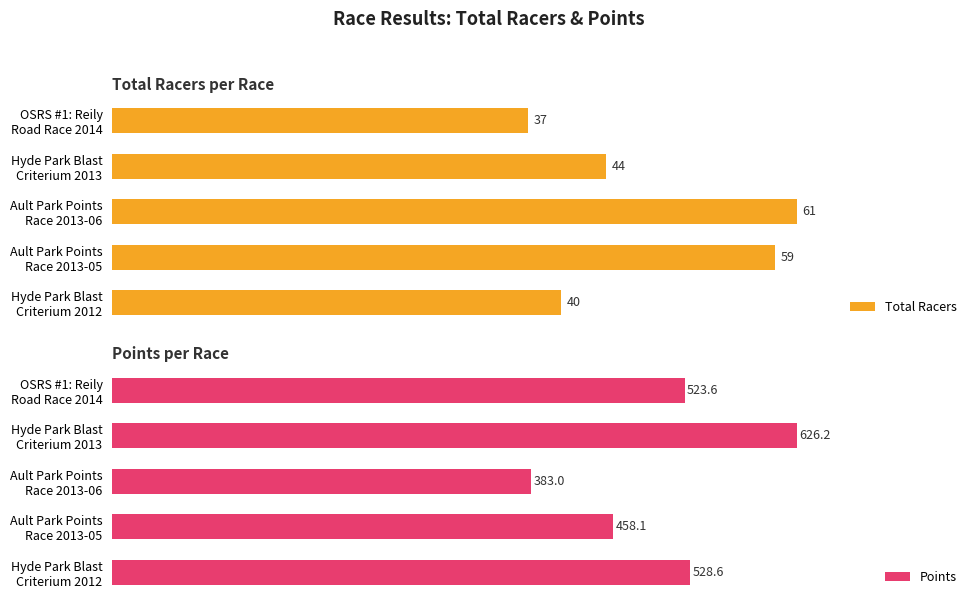

Which series changed the most between Ault Park Points Race 2013-05 and Hyde Park Blast Criterium 2013?

Points